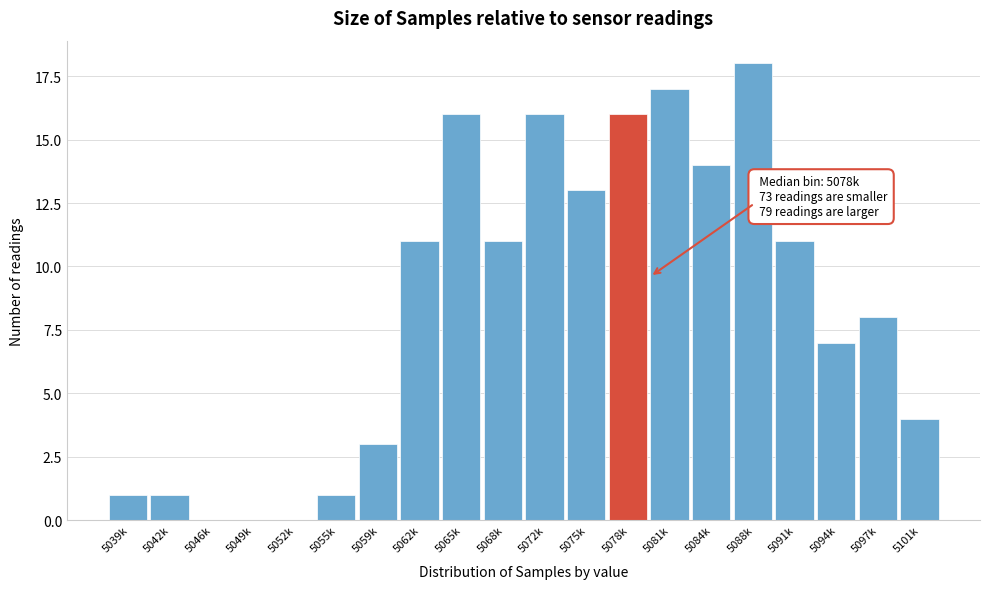

Reading right to left, transcribe all the data shown in this chart.

5101k=4	5097k=8	5094k=7	5091k=11	5088k=18	5084k=14	5081k=17	5078k=16	5075k=13	5072k=16	5068k=11	5065k=16	5062k=11	5059k=3	5055k=1	5052k=0	5049k=0	5046k=0	5042k=1	5039k=1